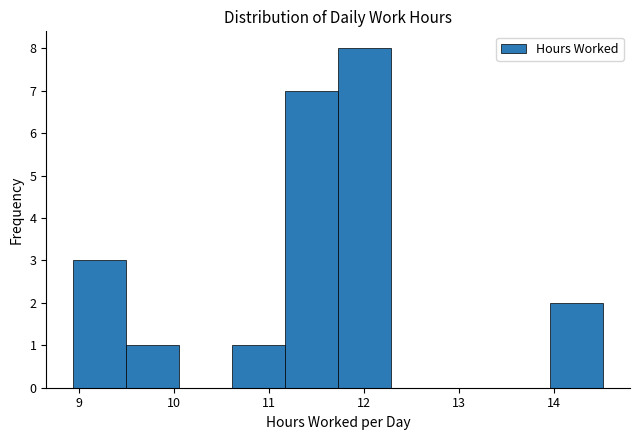

How tall is the bar that spans 11.7 to 12.3 on the x-axis? Neither the bar edges nor the heights are printed on the chart, so give them approximately, as read against the axes.

8